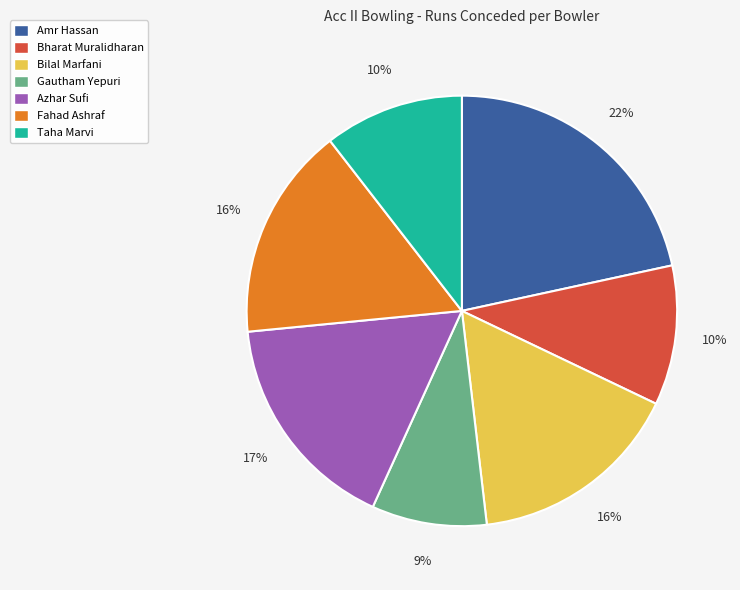

What is the largest slice in the pie chart?

Amr Hassan